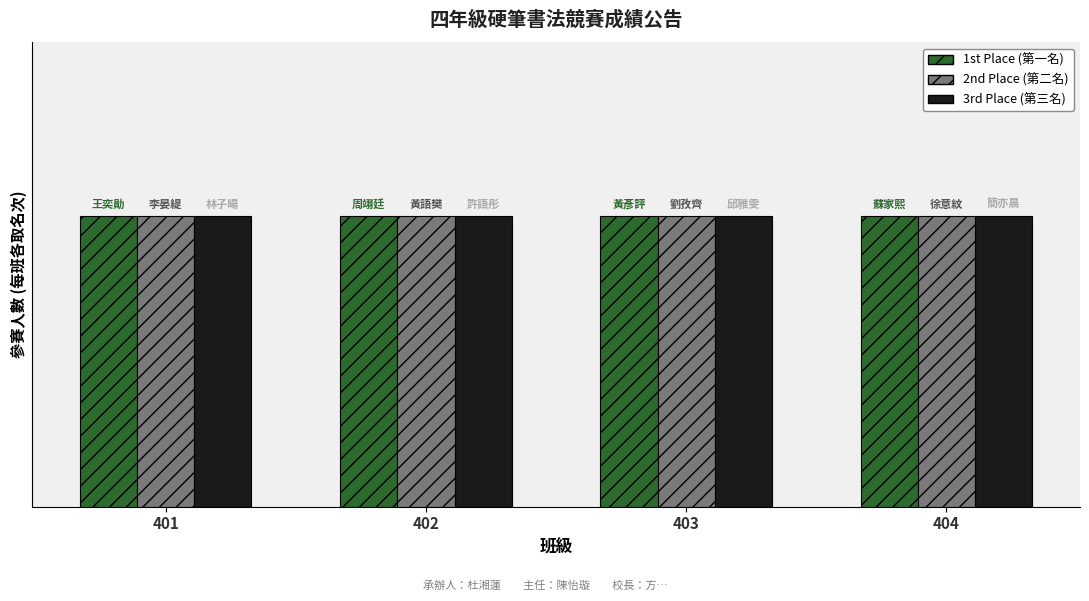

What value does the 2nd Place series have at 401?

2